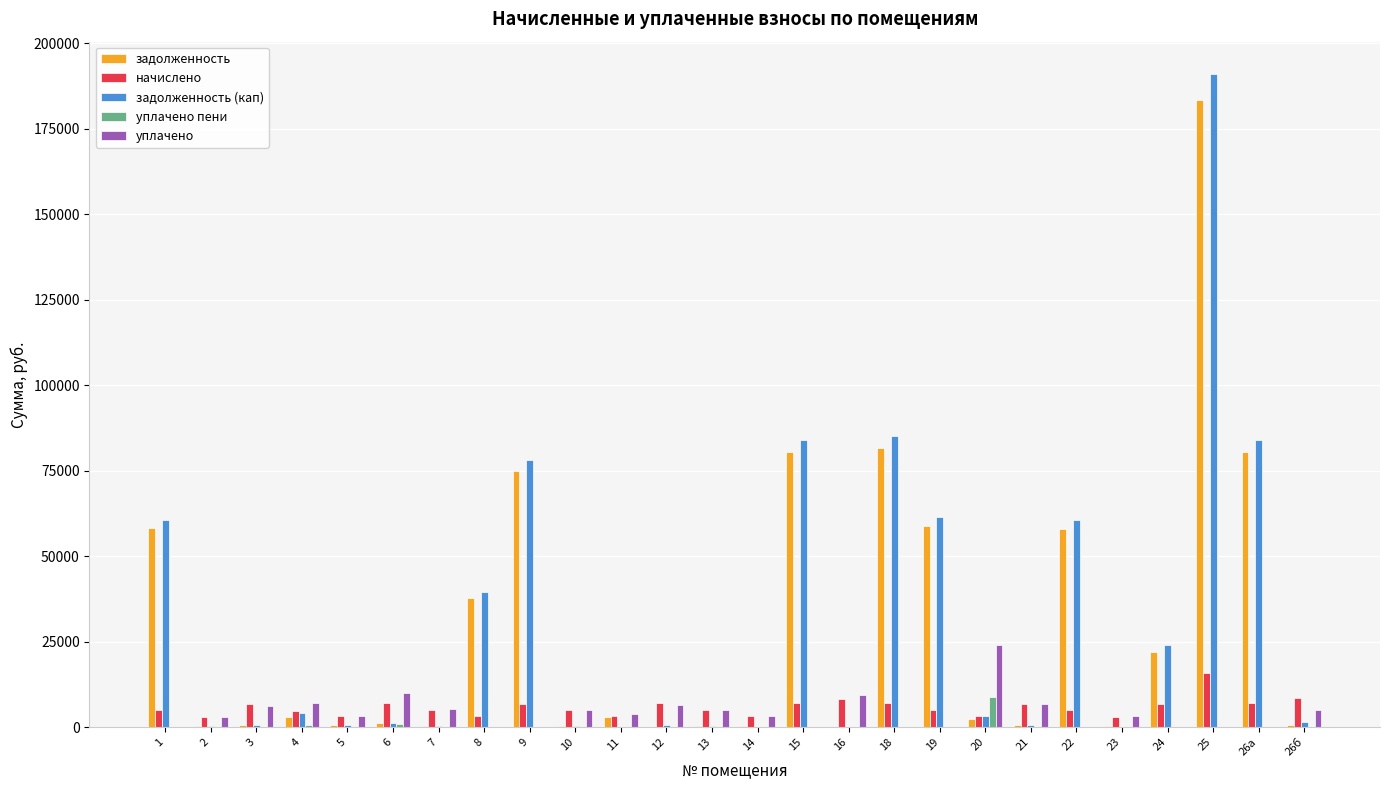

How many categories are shown in the chart?

26